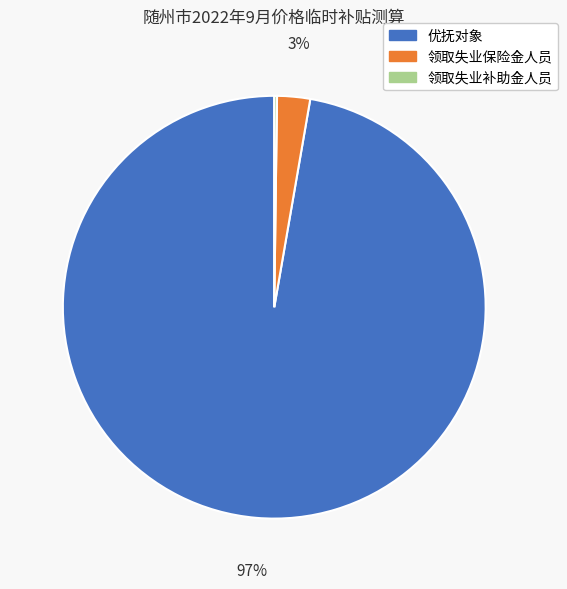

To the nearest percent, what is the average slice percentage?

33%